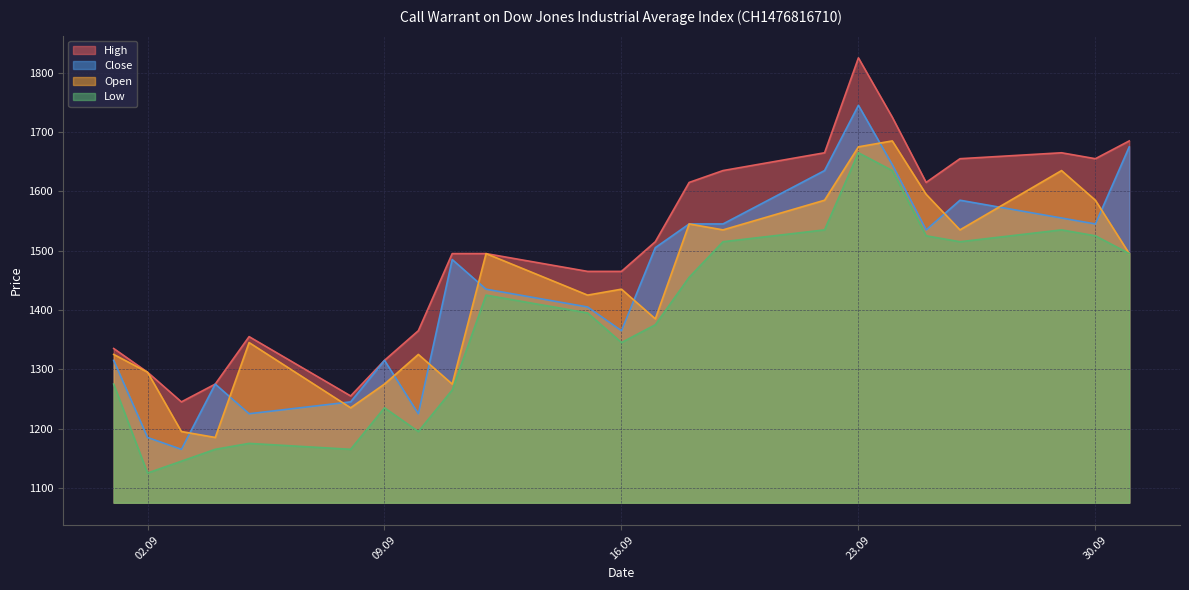

How many interior local valleys does the Close series have?

6